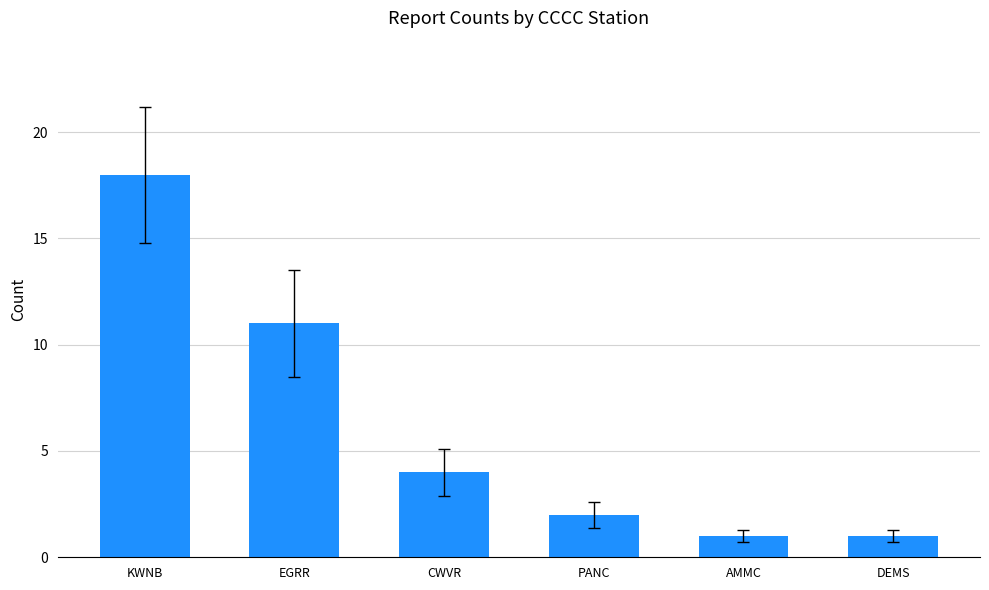

Where does the data first go above 4?

KWNB